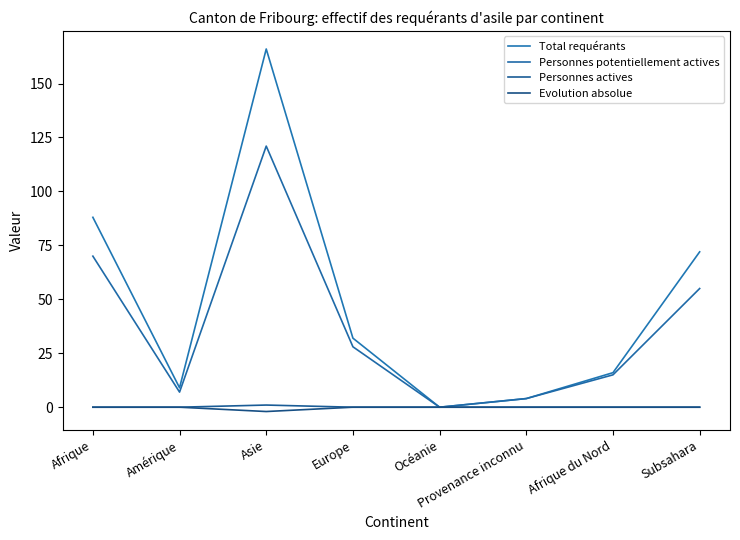

How many lines are shown in the chart?

4